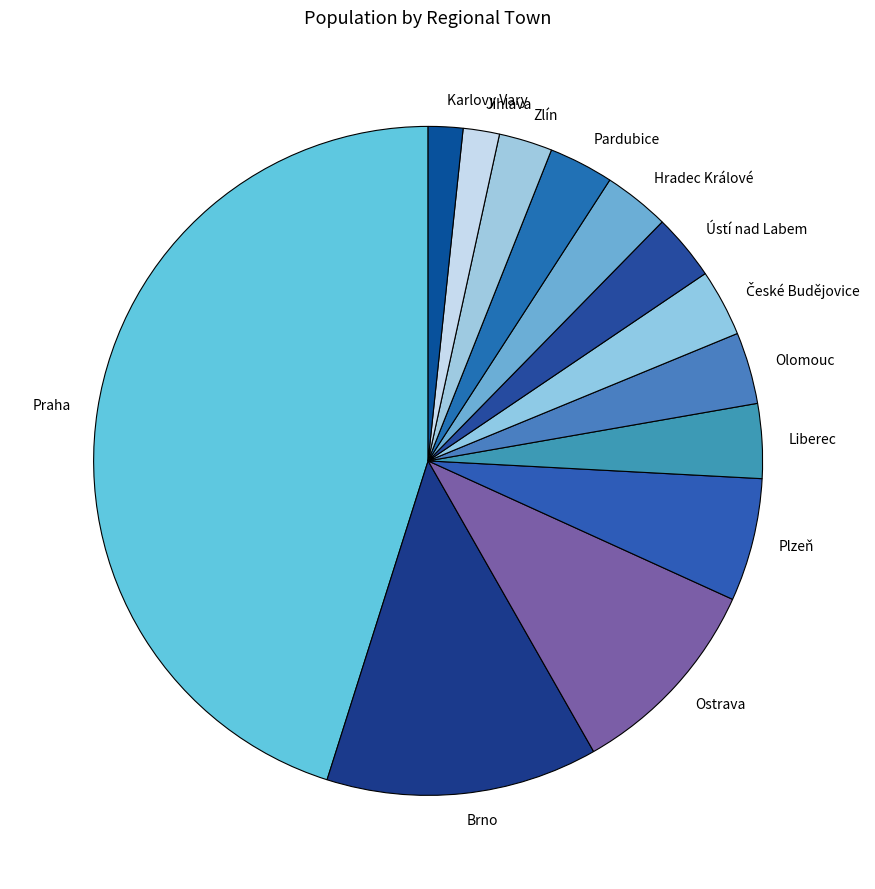

Do Karlovy Vary and Olomouc together represent more than half of the pie?

No